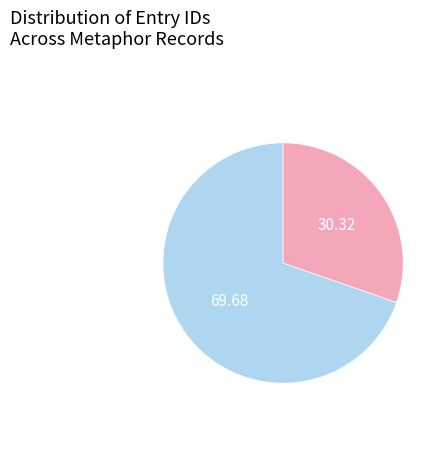

Is there a majority slice in this chart?

Yes